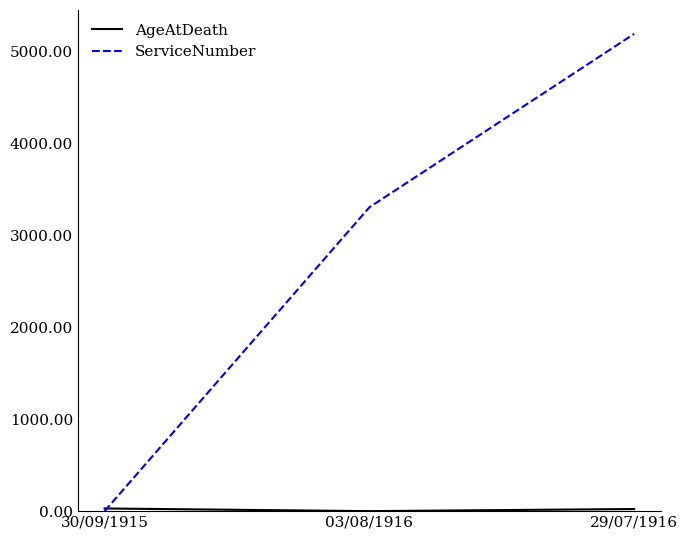

Which series changed the most between 30/09/1915 and 03/08/1916?

ServiceNumber